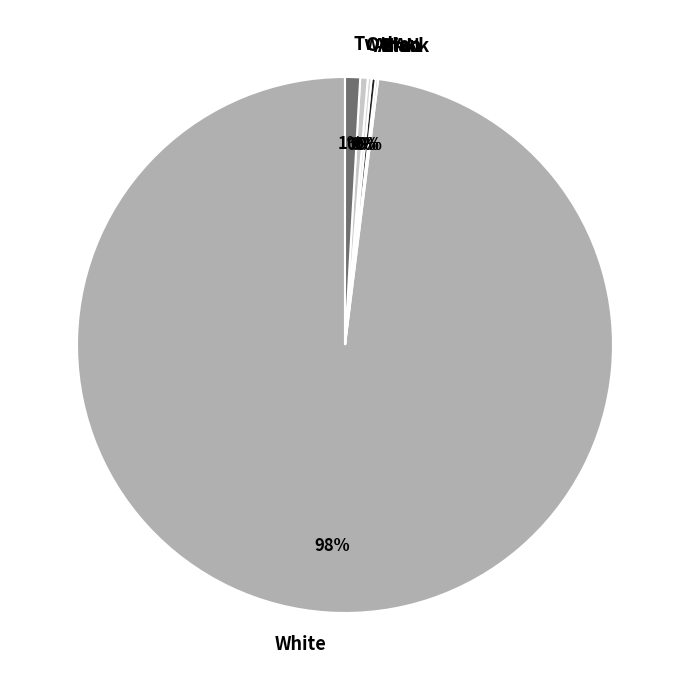

Which slice is the largest?

White